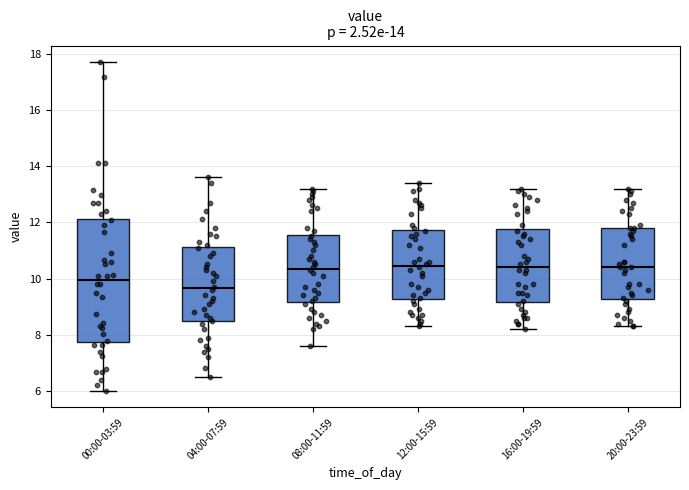

Reading left to right, transcribe this box plot: for each box, give where its median line is, the range the box spans, and where its two whiskers end, as read against the y-axis. The values are not printed on the chart, so give them approximately, as read against the axis.

00:00-03:59: median 10.0, box 7.8 to 12.2, whiskers 6.0 to 17.8
04:00-07:59: median 9.6, box 8.4 to 11.2, whiskers 6.6 to 13.6
08:00-11:59: median 10.4, box 9.2 to 11.6, whiskers 7.6 to 13.2
12:00-15:59: median 10.4, box 9.2 to 11.8, whiskers 8.4 to 13.4
16:00-19:59: median 10.4, box 9.2 to 11.8, whiskers 8.2 to 13.2
20:00-23:59: median 10.4, box 9.2 to 11.8, whiskers 8.4 to 13.2